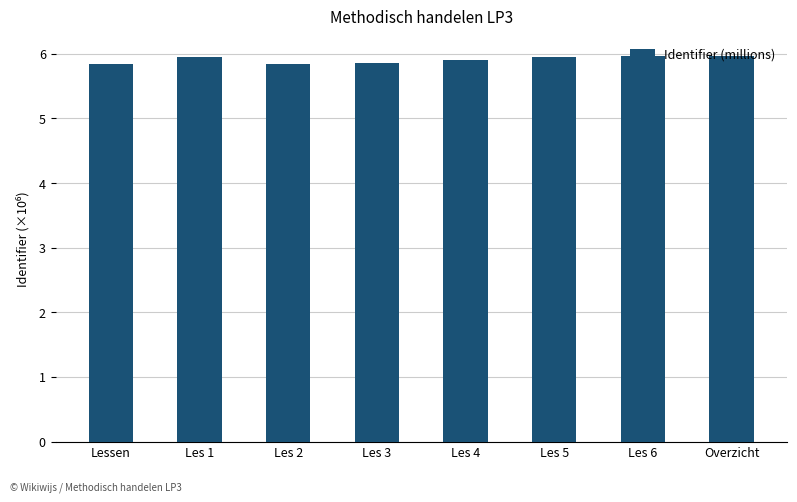

What is the label of the 6th bar from the left?

Les 5